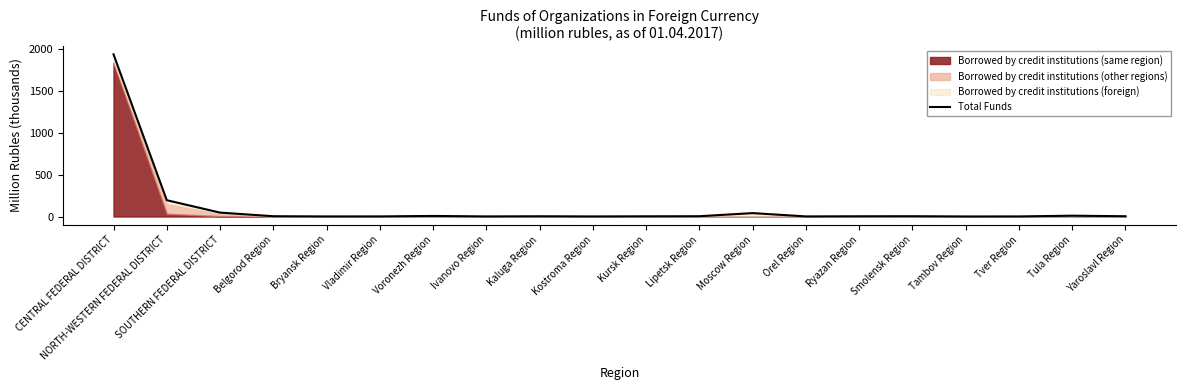

Does the chart display data point markers on the line(s)?

No